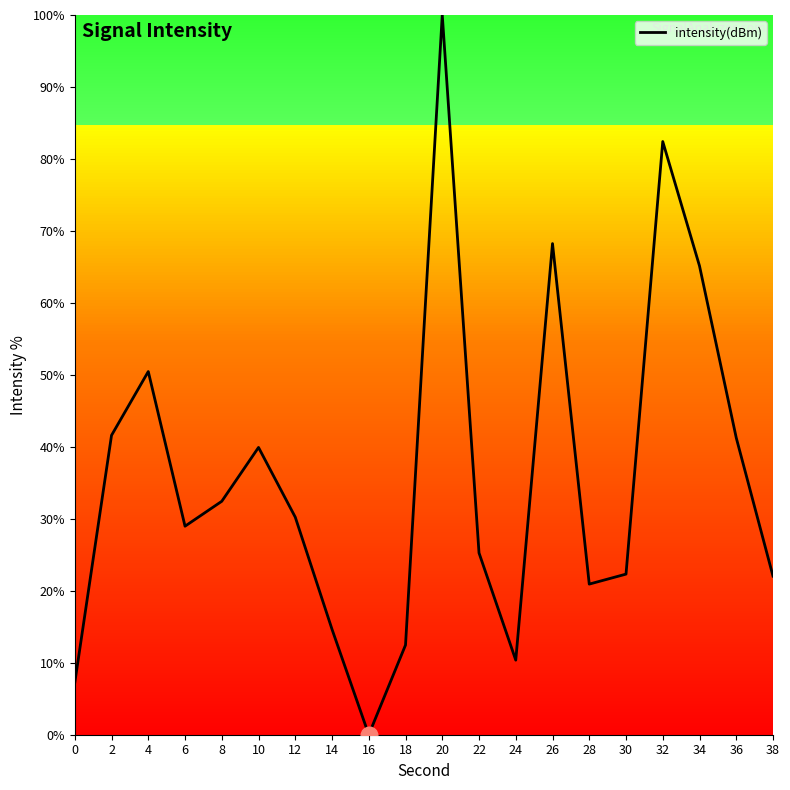

What is the ratio of the value at 0 to the value at 36?

0.2